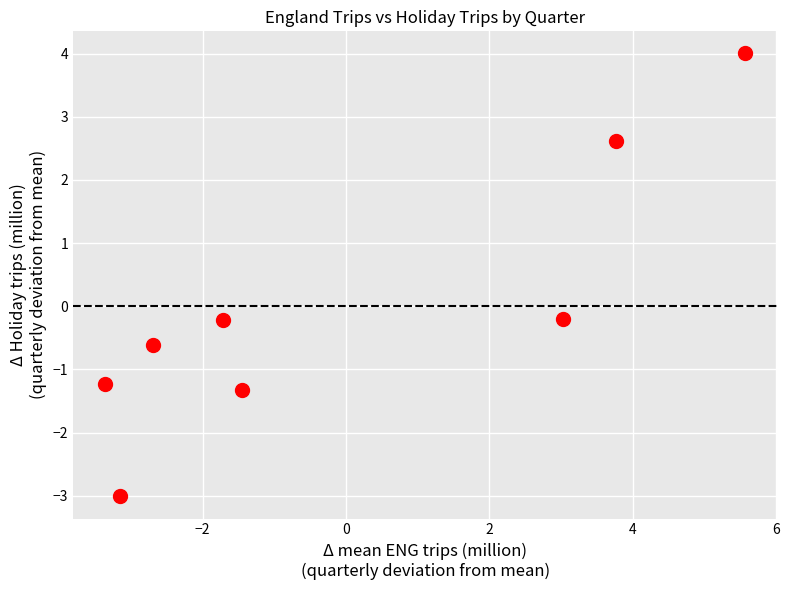

What is the range of Y values (max minus min)?

7.0